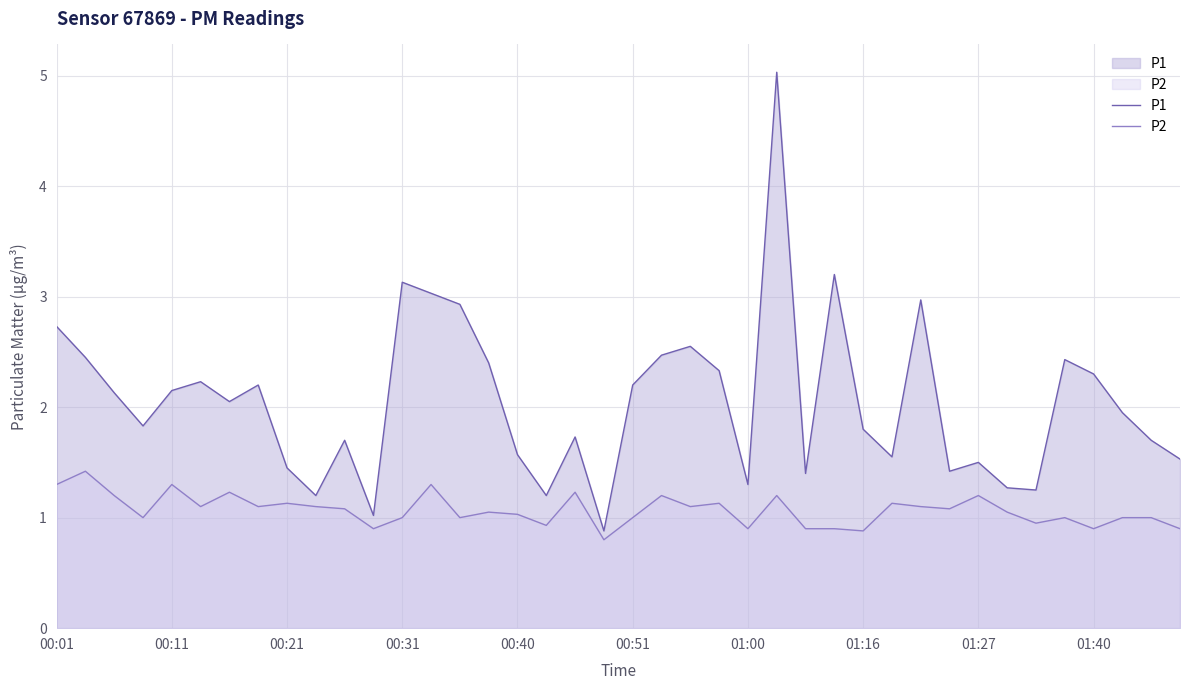

What is the greatest value displayed?

5.0